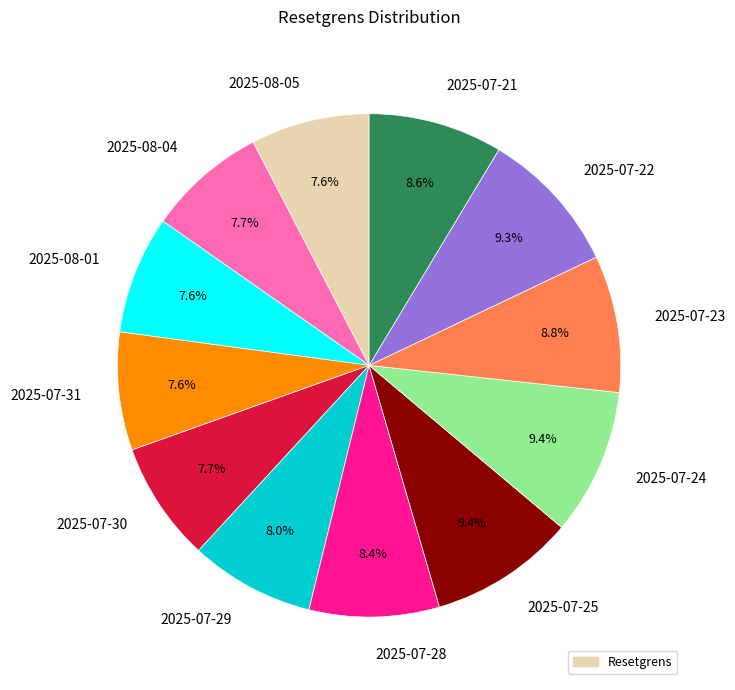

Combined, what portion of the pie is 2025-07-28 and 2025-07-30?

16.1%